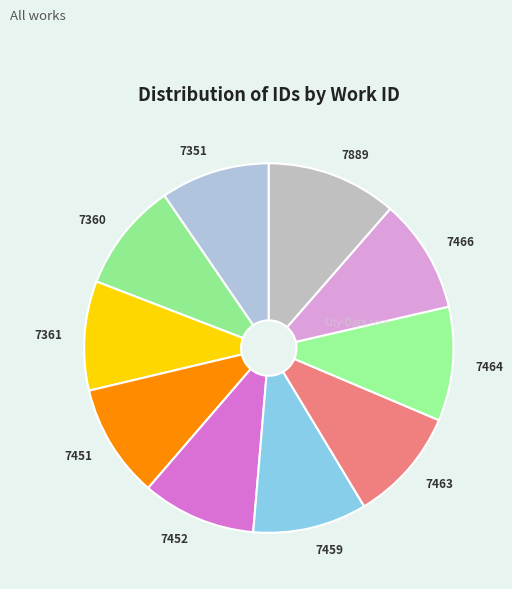

What is the ratio of the value at 7351 to the value at 7452?

1.0